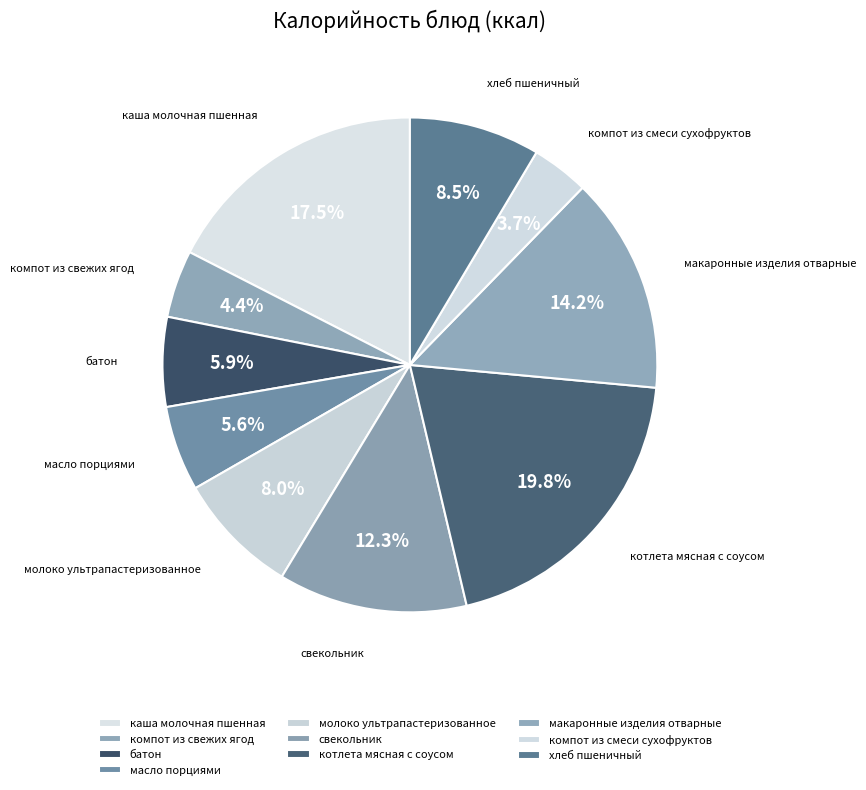

What percentage is the батон slice, to the nearest percent?

6%